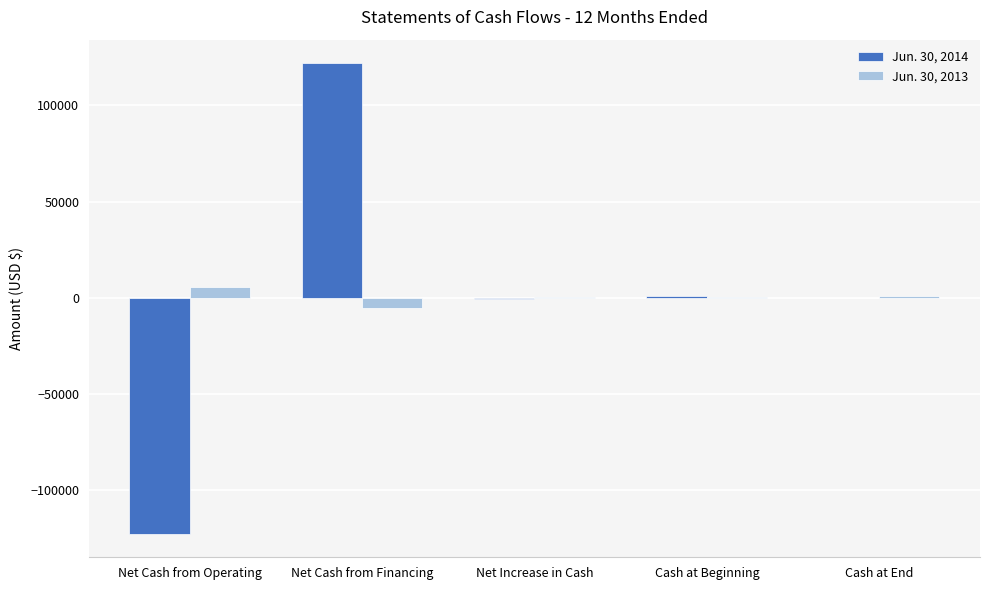

The value of Jun. 30, 2013 at Net Increase in Cash is 276. True or false?

True